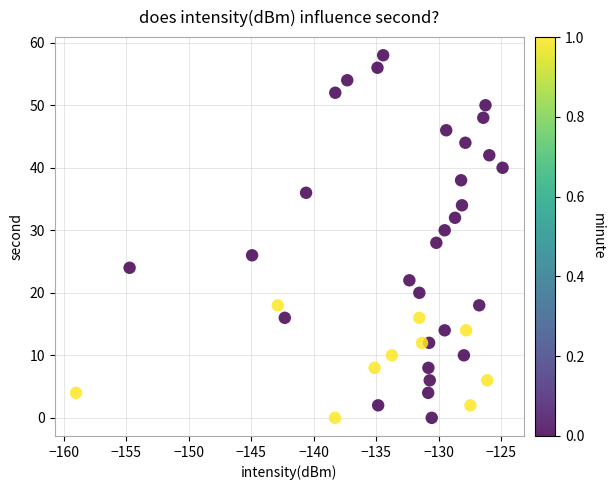

What is the range of Y values (max minus min)?

58